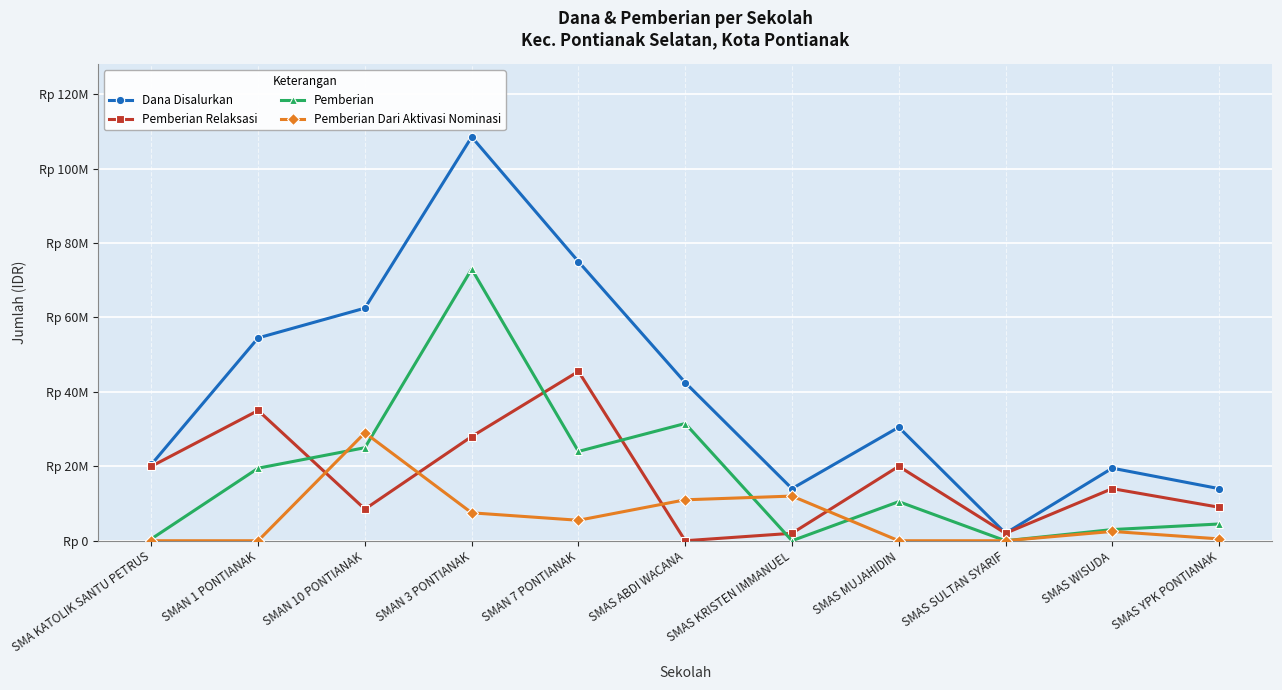

What is the lowest value of the Dana Disalurkan series?

2000000